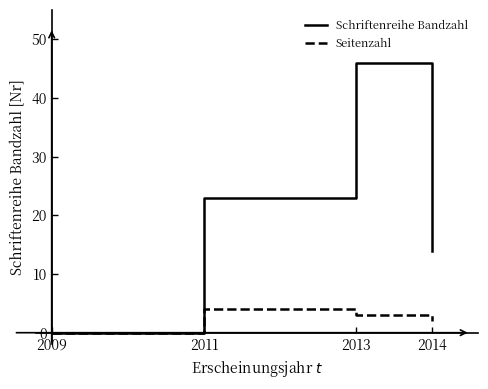

At how many categories does at least one series exceed 25?

1